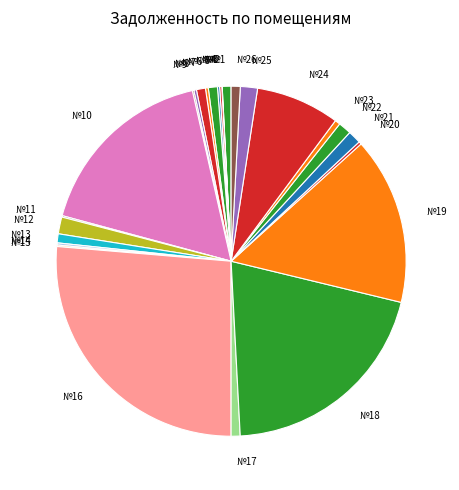

Count the number of slices in the pie.

26